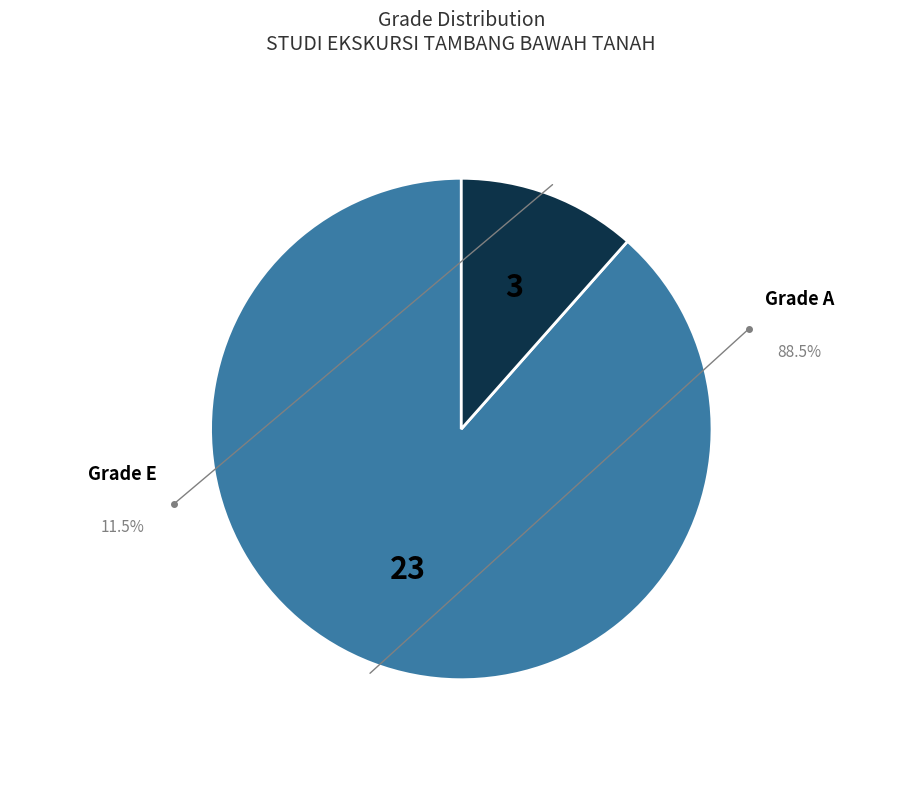

Does any single category account for the majority?

Yes